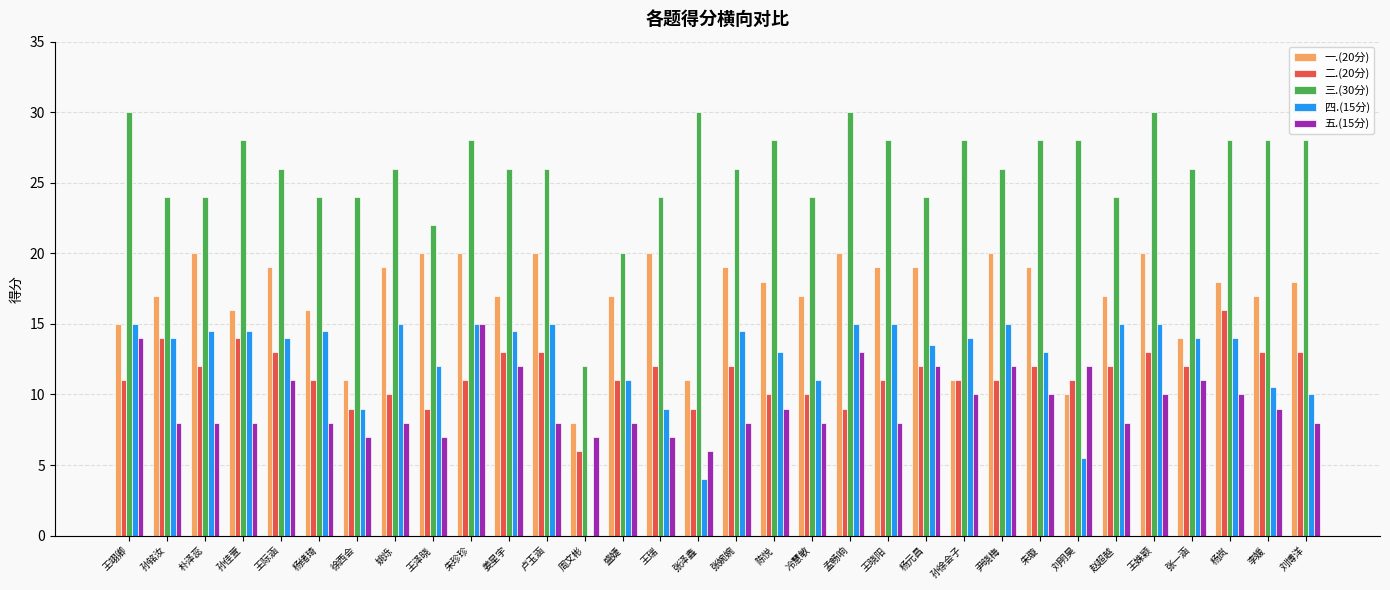

What is the approximate value of 二.(20分) at 刘博洋?

13.0